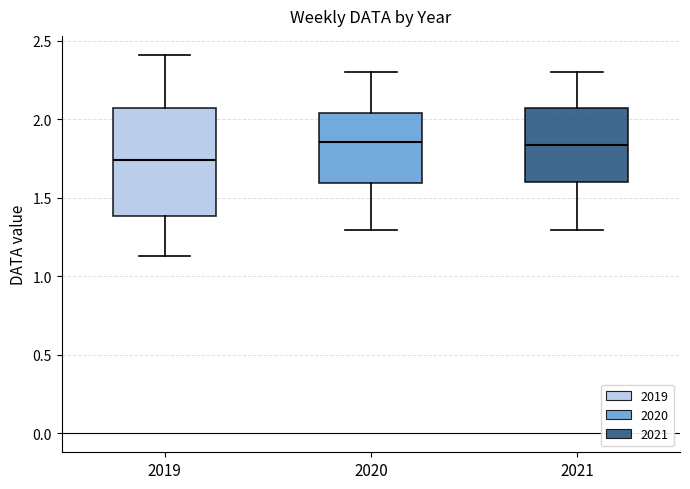

Which box has the lowest median line?

2019